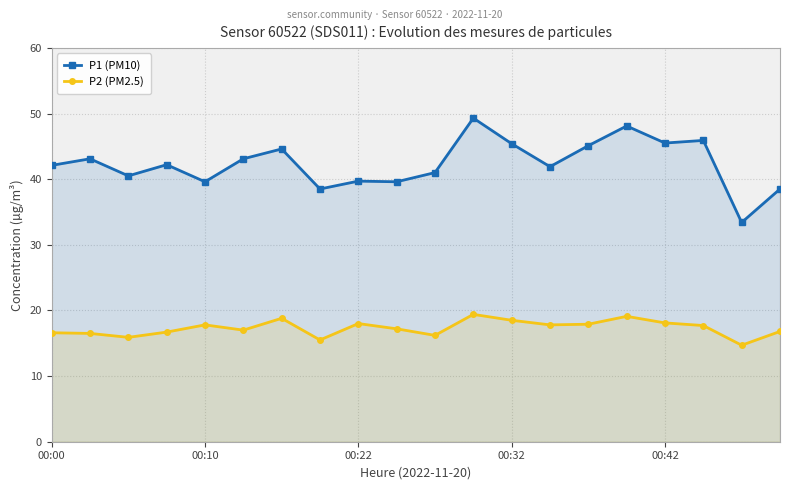

What is the greatest value displayed?

49.3